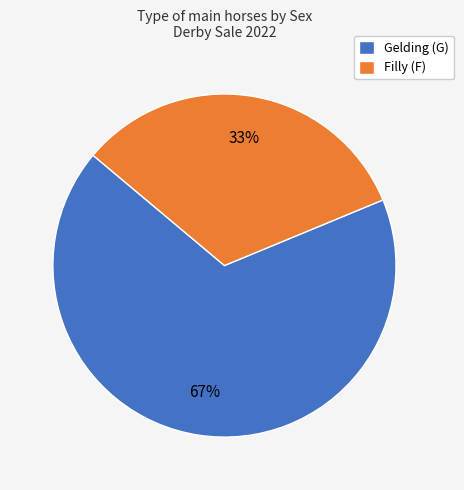

Does Filly (F) account for over 50% of the chart?

No